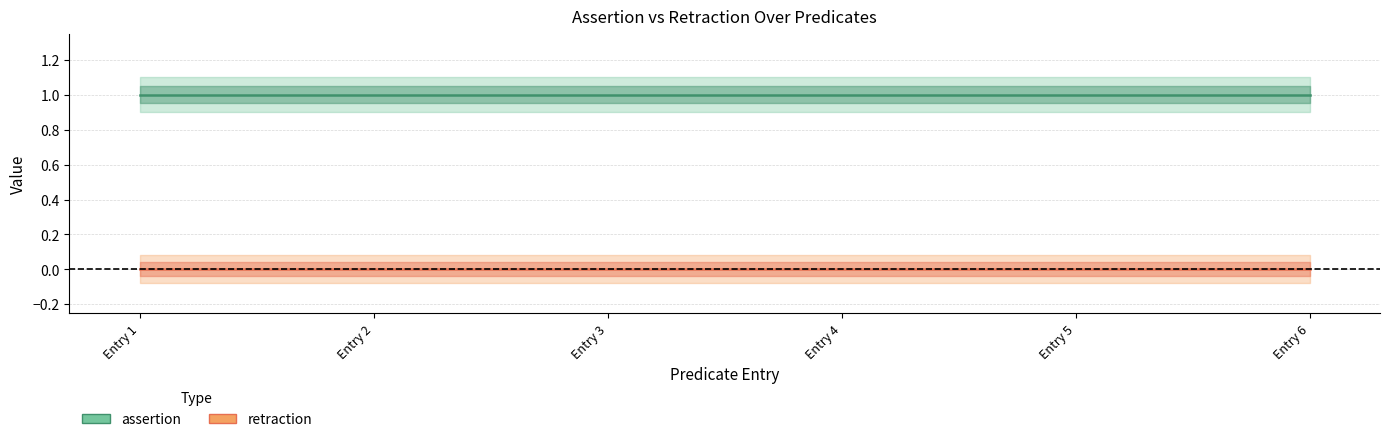

True or false: assertion and retraction cross at least once.

False